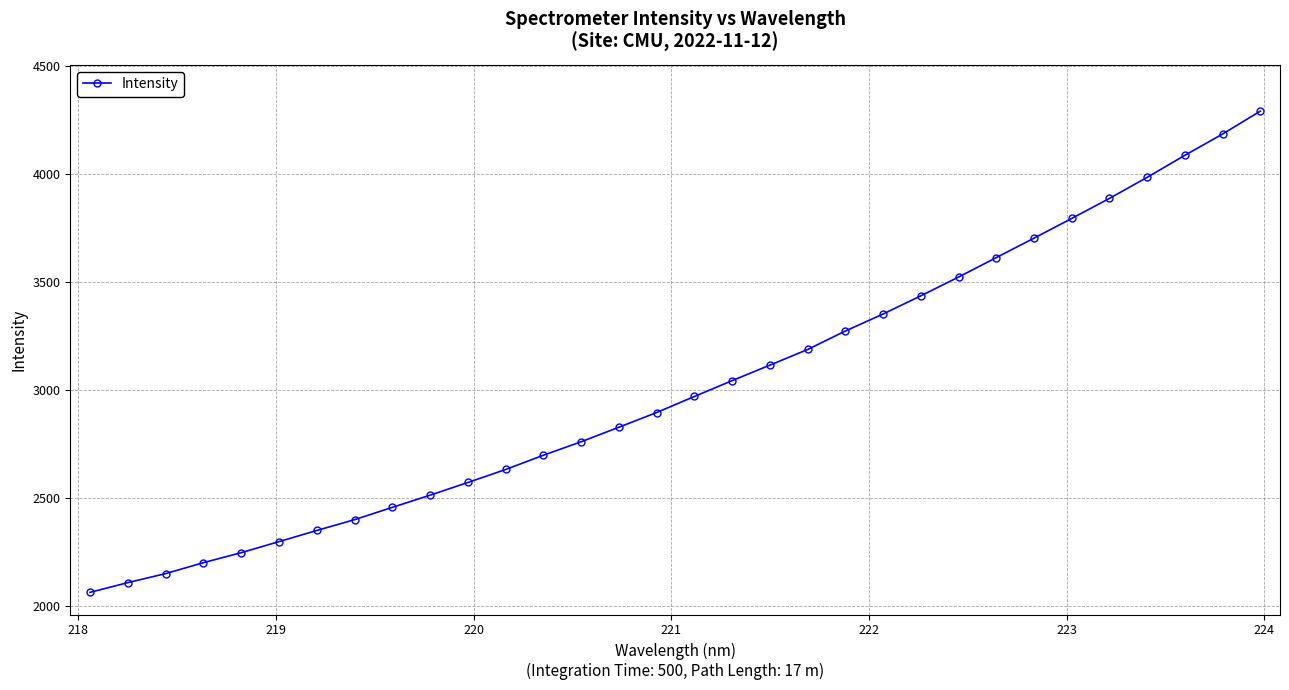

True or false: there are more than 2 points higher than both neighbors.

False